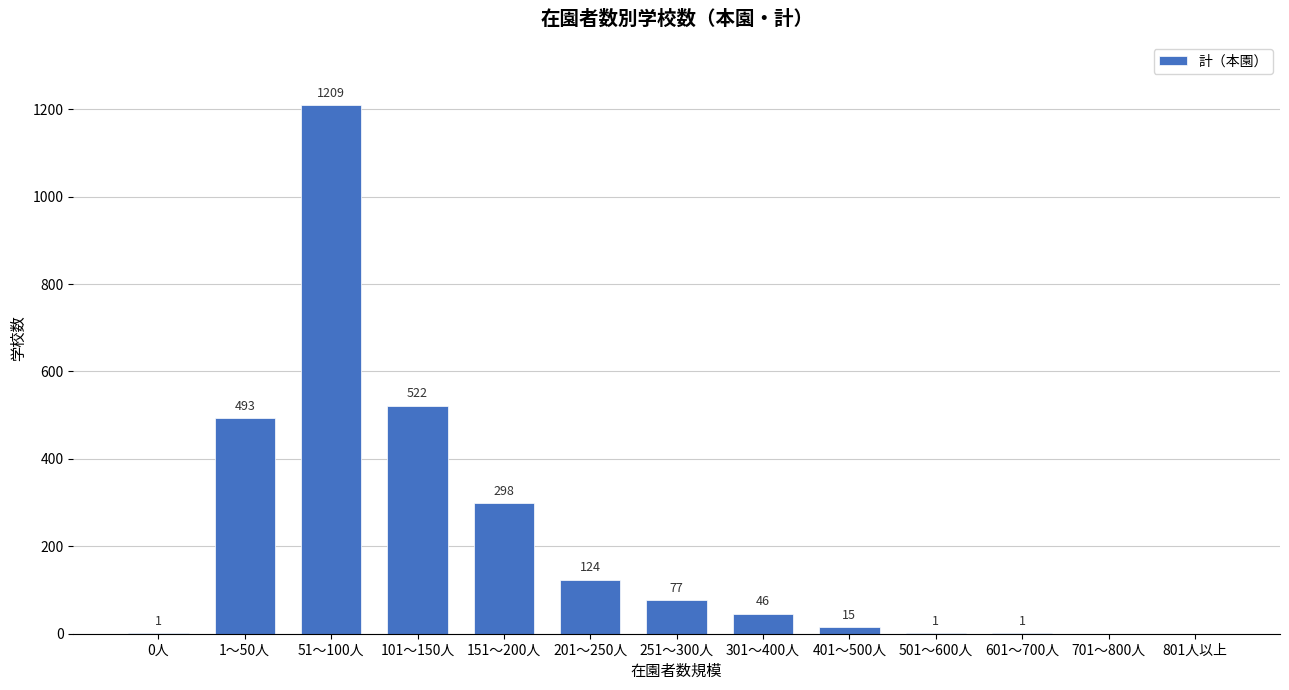

Reading right to left, list all the values displayed in this chart.

801人以上=0	701～800人=0	601～700人=1	501～600人=1	401～500人=15	301～400人=46	251～300人=77	201～250人=124	151～200人=298	101～150人=522	51～100人=1209	1～50人=493	0人=1